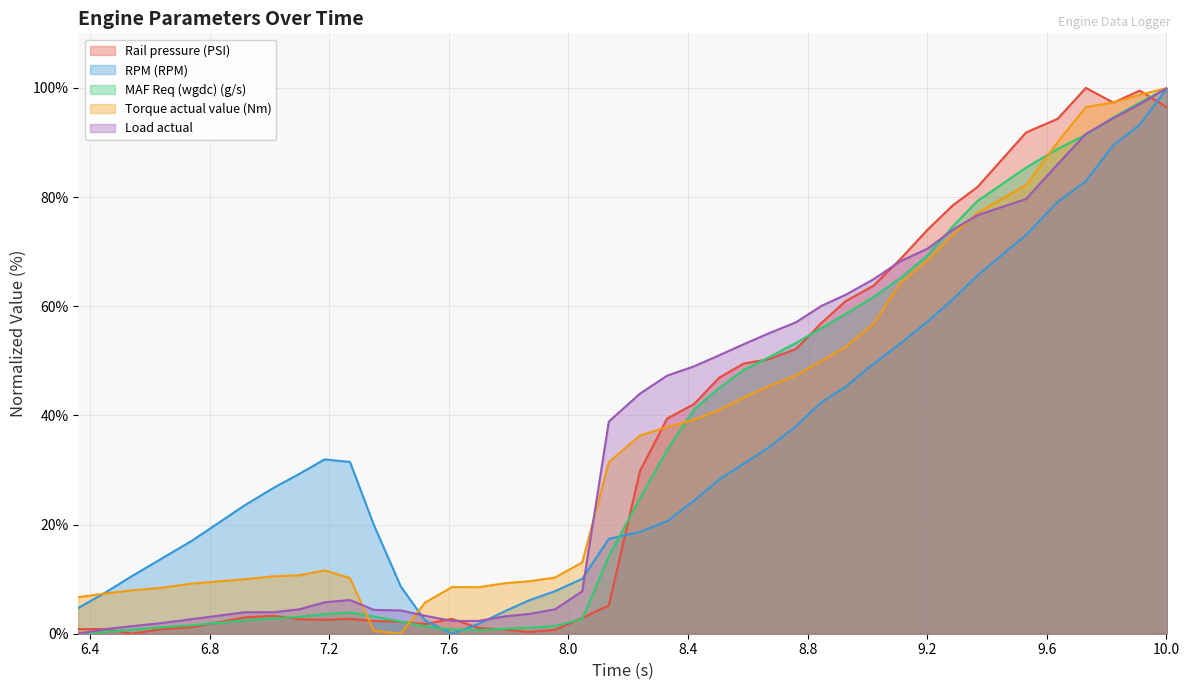

In MAF Req (wgdc) (g/s), how many points are higher than both neighbors (excluding endpoints)?

1